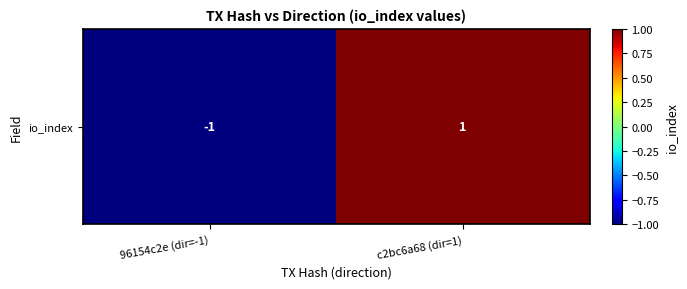

What is the change in value from 96154c2e (dir=-1) to c2bc6a68 (dir=1)?

+2